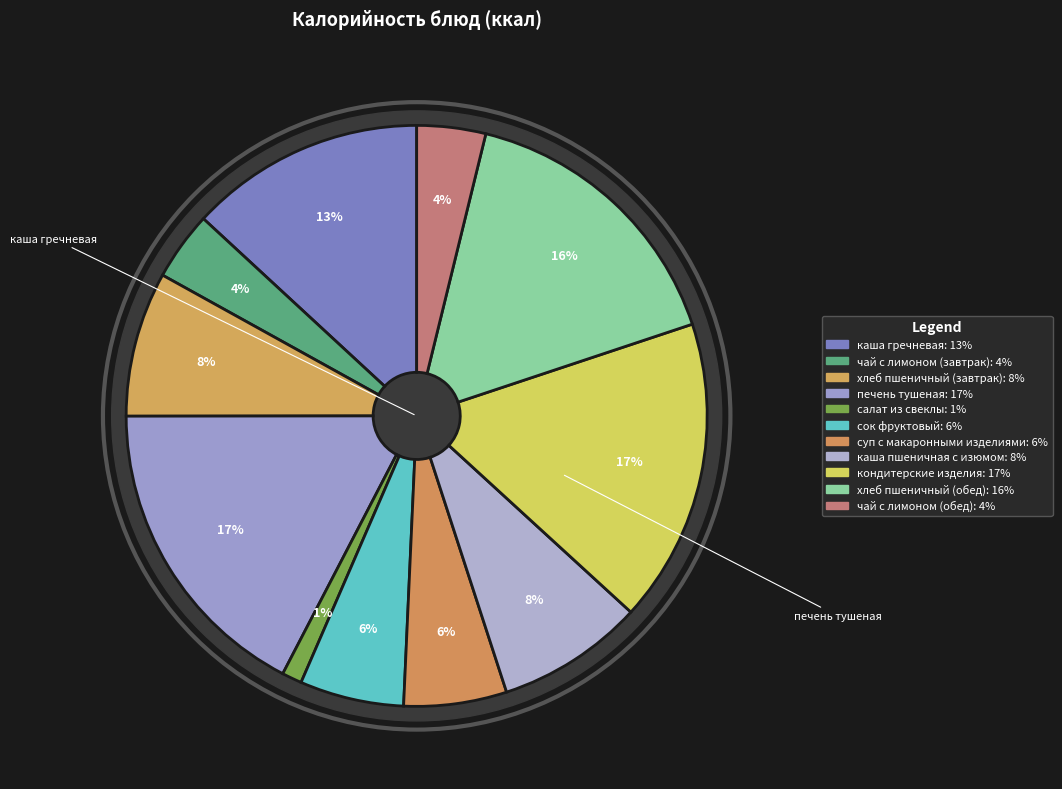

Approximately how many times larger is the value at салат из свеклы compared to чай с лимоном (обед)?

0.3